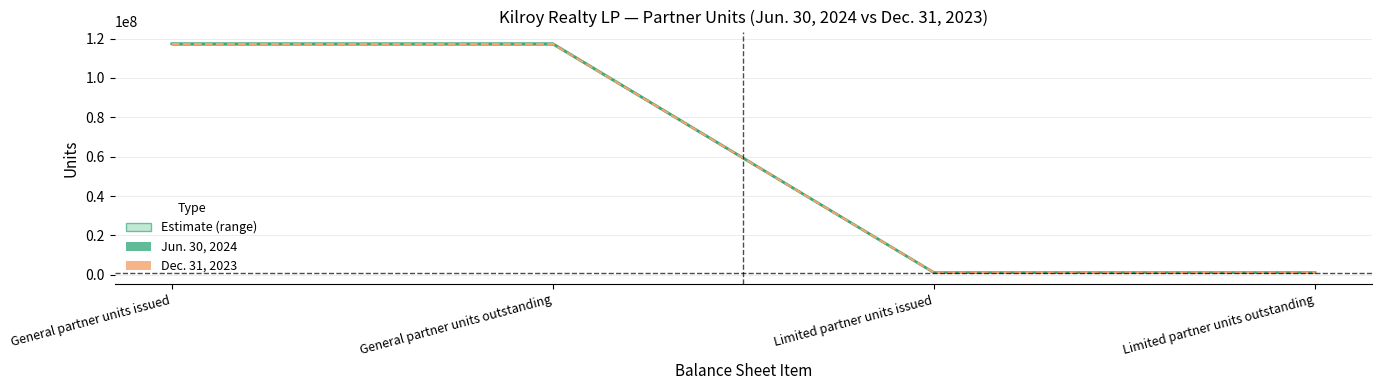

Reading left to right, what are all the values shown in this chart?

Jun. 30, 2024: 117385231	117385231	1150574	1150574
Dec. 31, 2023: 117239558	117239558	1150574	1150574